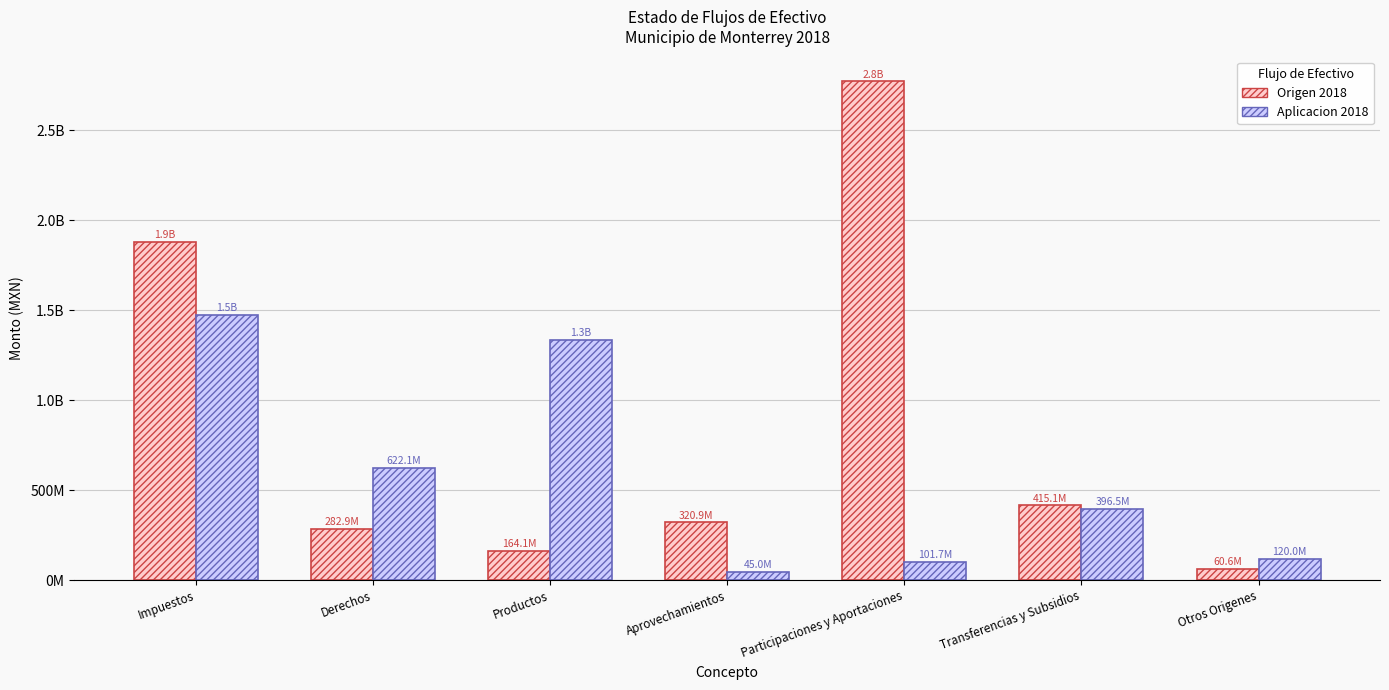

Are the bars grouped side by side (vs. stacked)?

Yes